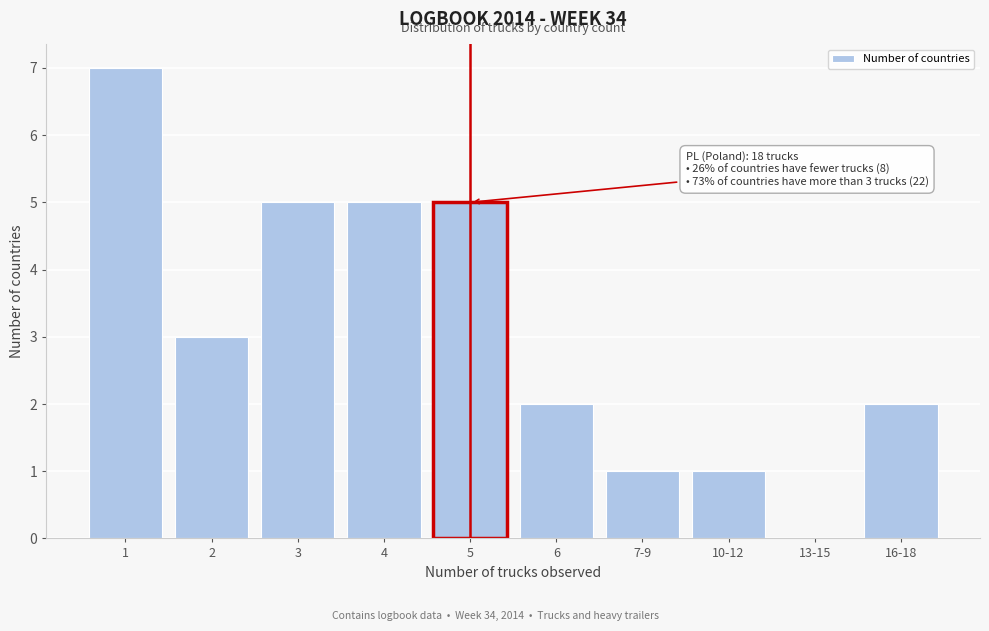

Reading left to right, transcribe all the data shown in this chart.

1=7	2=3	3=5	4=5	5=5	6=2	7-9=1	10-12=1	13-15=0	16-18=2